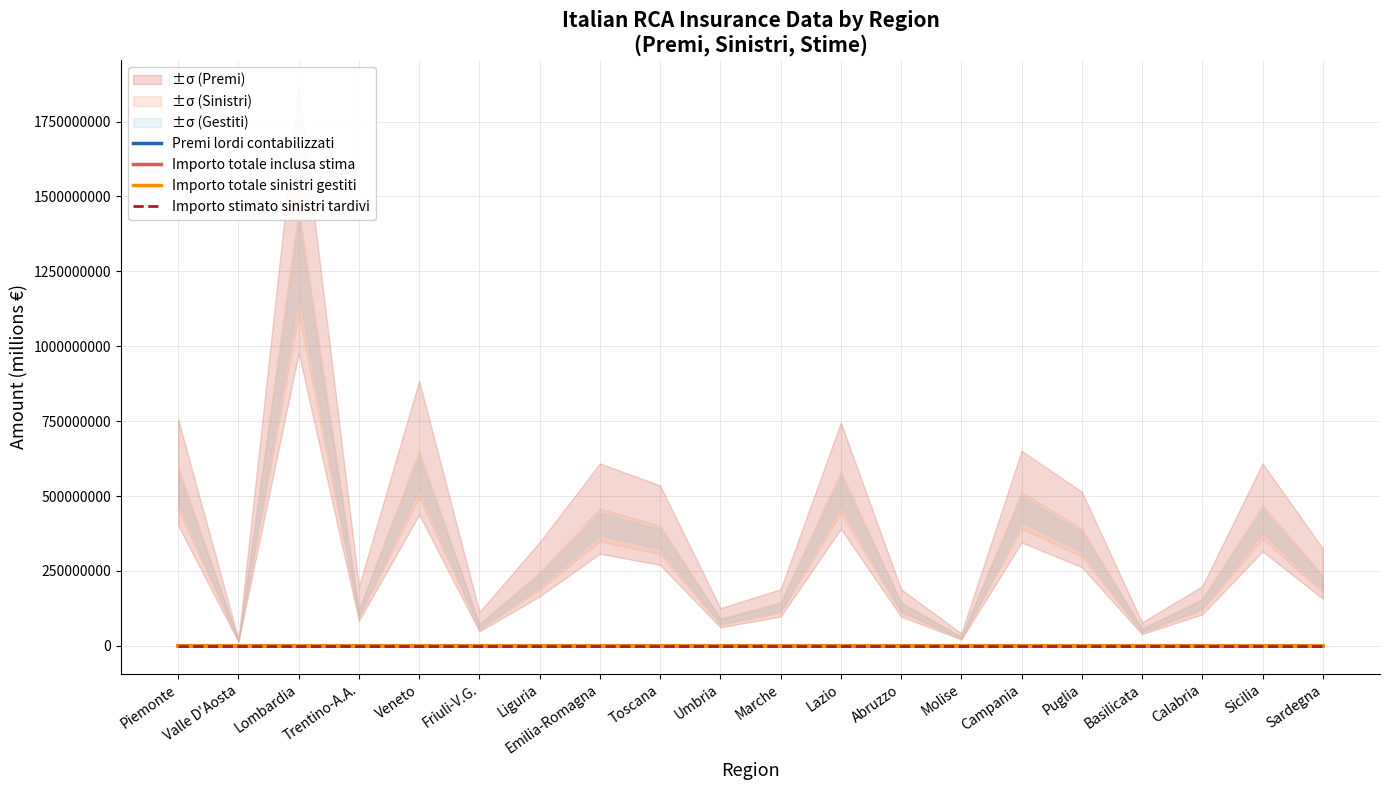

At Friuli-V.G., list the series in order from largest to smallest.

Premi lordi contabilizzati, Importo totale inclusa stima, Importo totale sinistri gestiti, Importo stimato sinistri tardivi